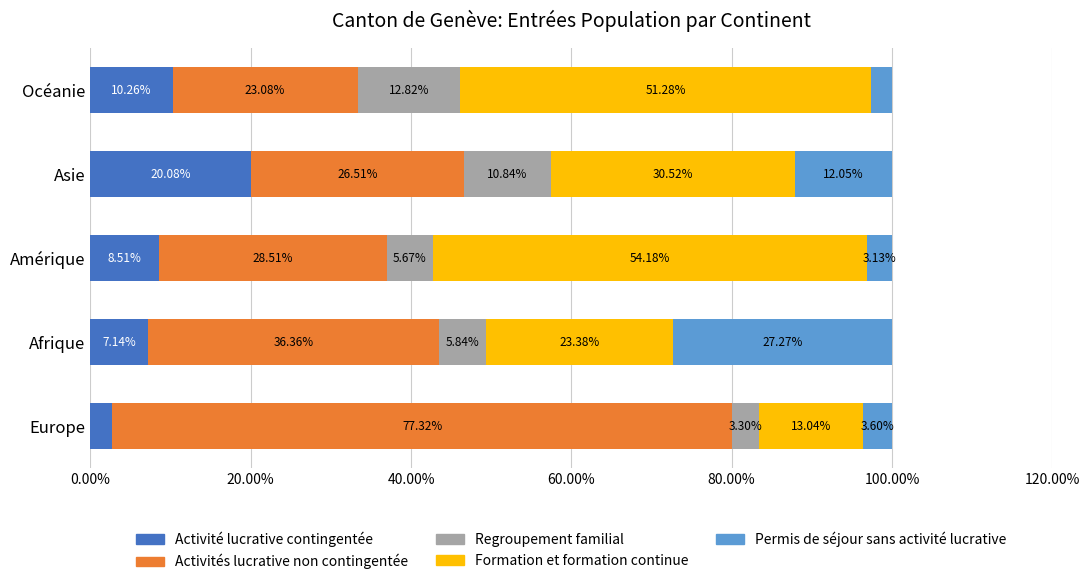

Where is Activité lucrative contingentée nearest to the value 11?

Océanie